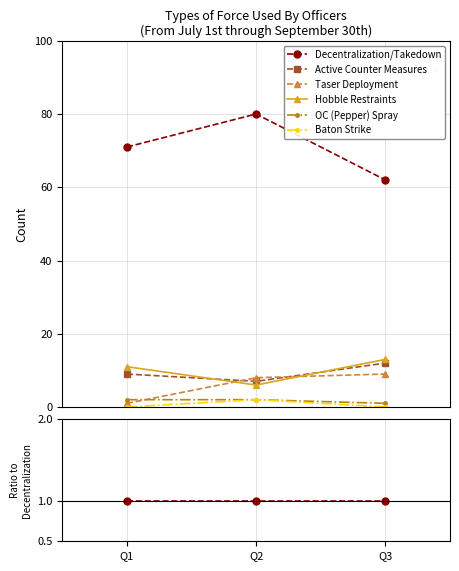

True or false: OC (Pepper) Spray has a value of 0.0 at Q2.

False